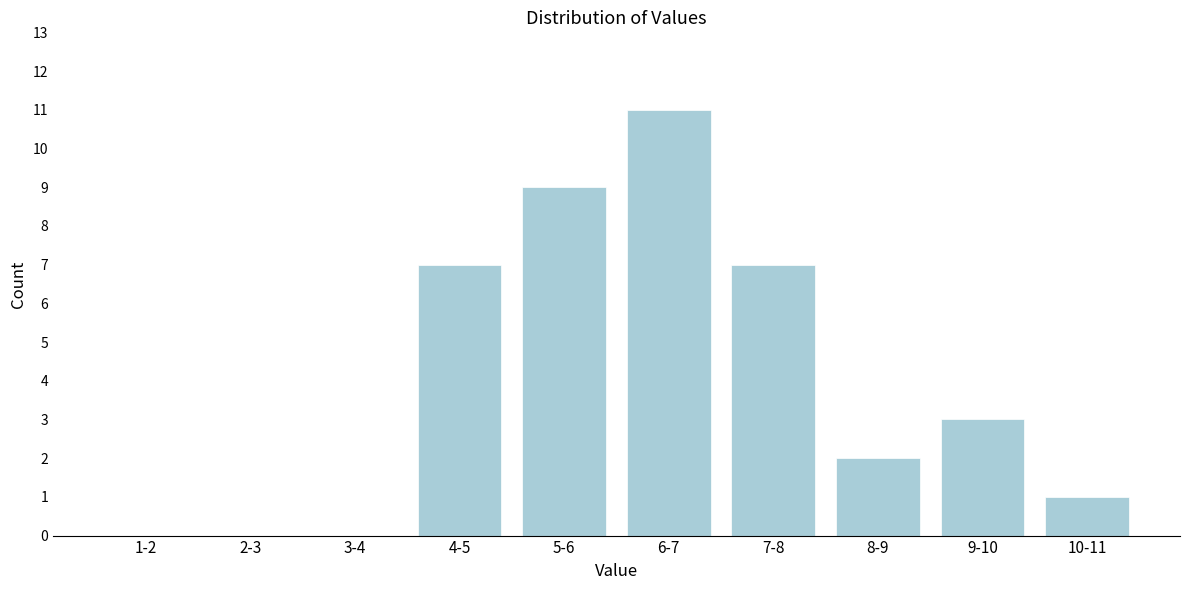

Reading right to left, what are all the values shown in this chart?

10-11=1	9-10=3	8-9=2	7-8=7	6-7=11	5-6=9	4-5=7	3-4=0	2-3=0	1-2=0